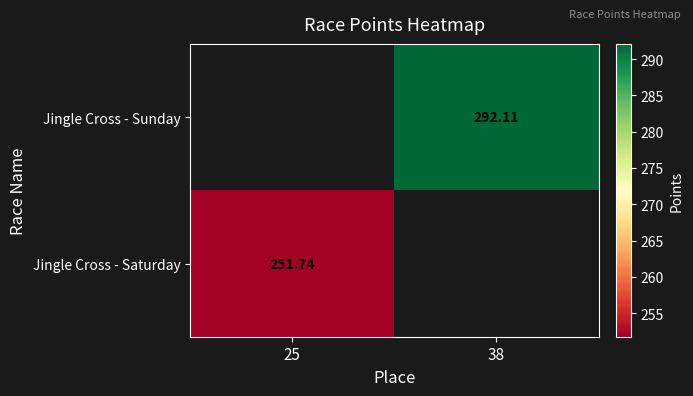

Between 25 and 38, which is larger?

38